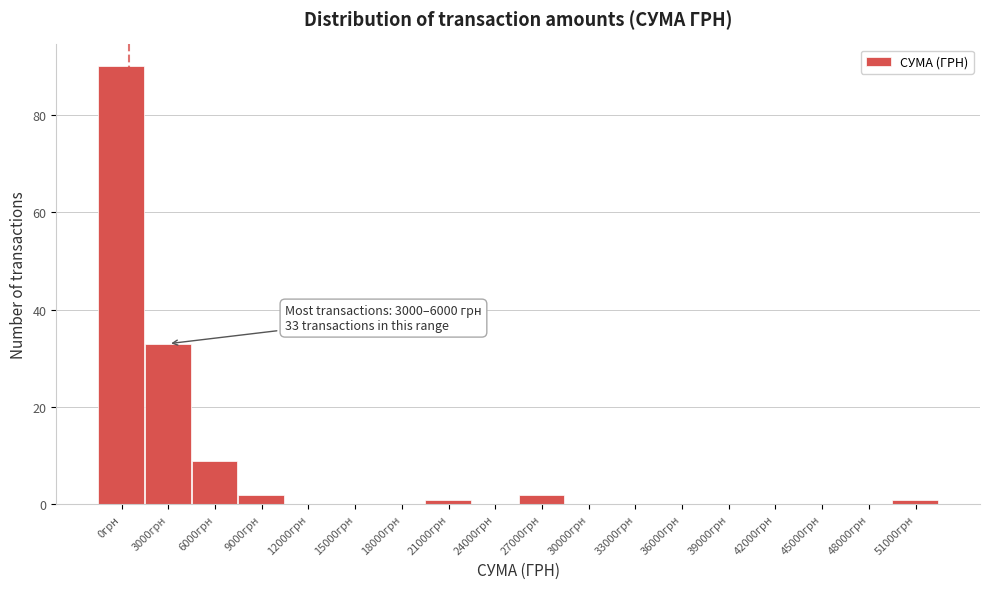

Reading left to right, what are all the values shown in this chart?

0грн=90	3000грн=33	6000грн=9	9000грн=2	12000грн=0	15000грн=0	18000грн=0	21000грн=1	24000грн=0	27000грн=2	30000грн=0	33000грн=0	36000грн=0	39000грн=0	42000грн=0	45000грн=0	48000грн=0	51000грн=1